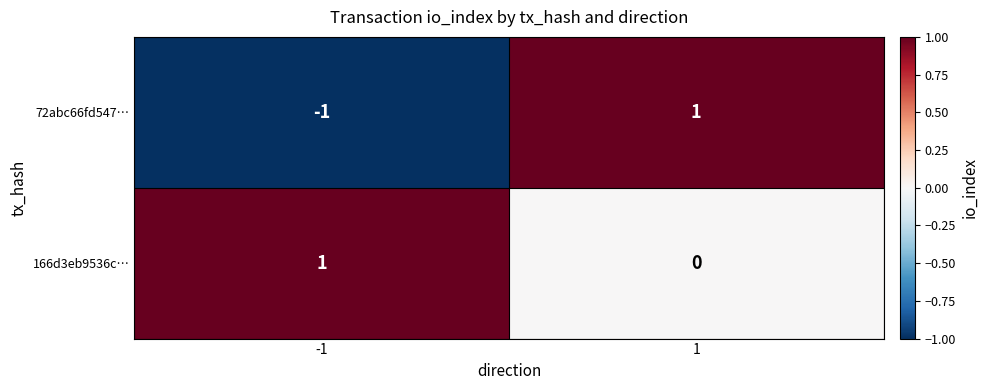

Is it true that 166d3eb9536c… equals 1 at 1?

False